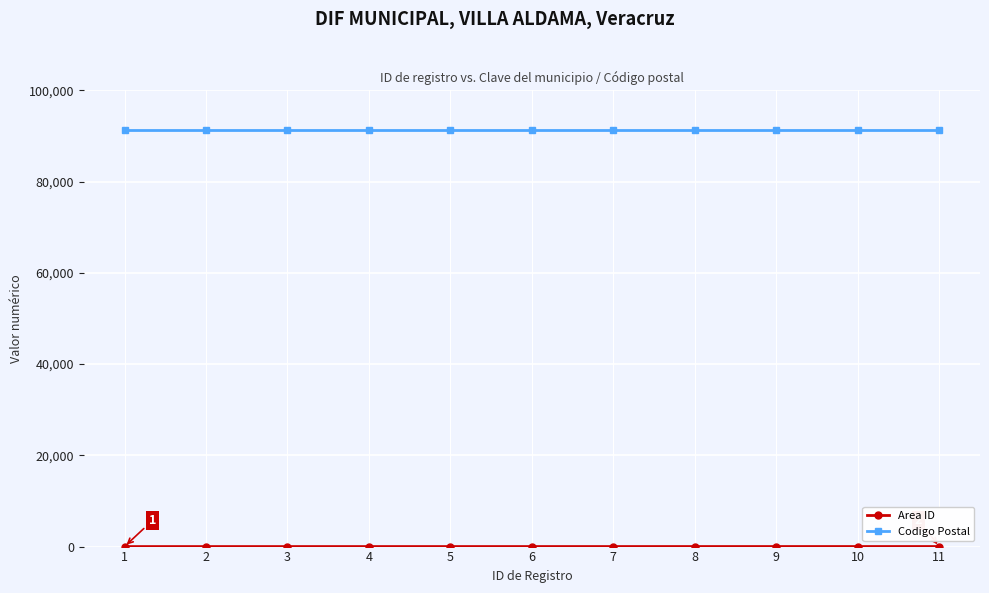

Which series has the largest total across all categories?

Codigo Postal